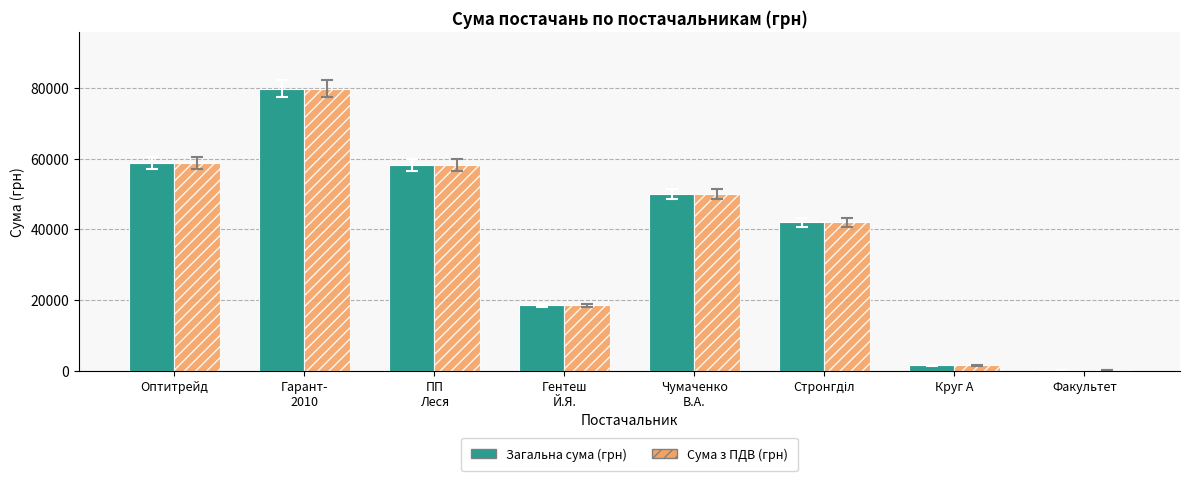

What is the total value across all series at Оптитрейд?

117617.6